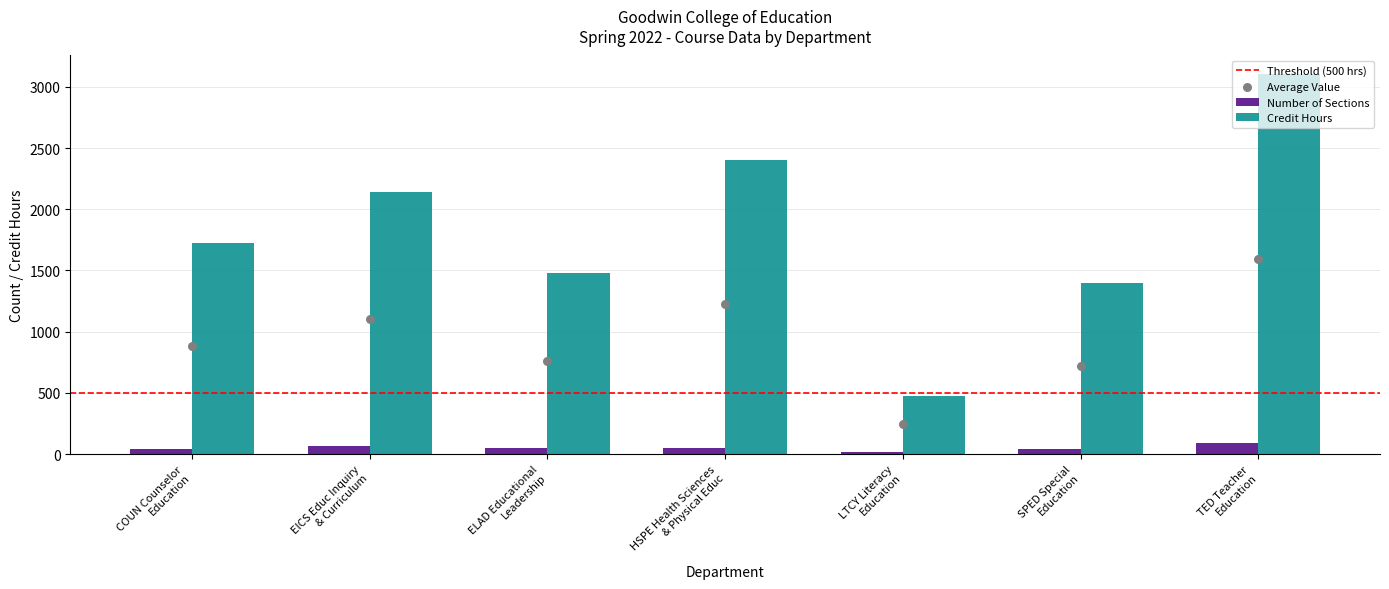

What is the total value across all series at TED Teacher
Education?

3192